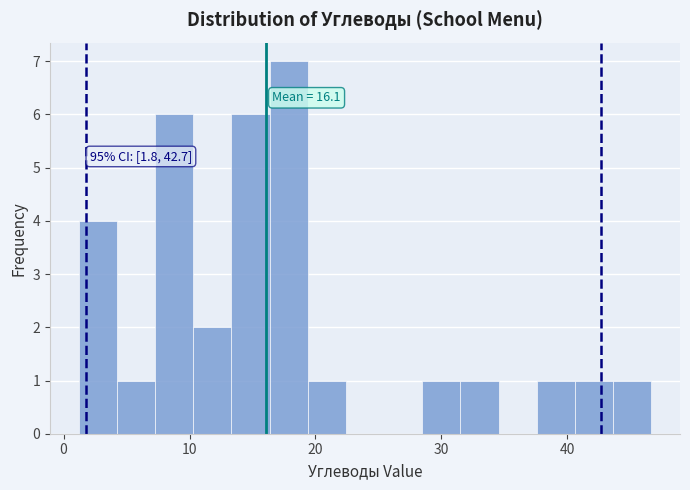

Read against the x-axis, roughly where is the centre of the tallest bar?

18